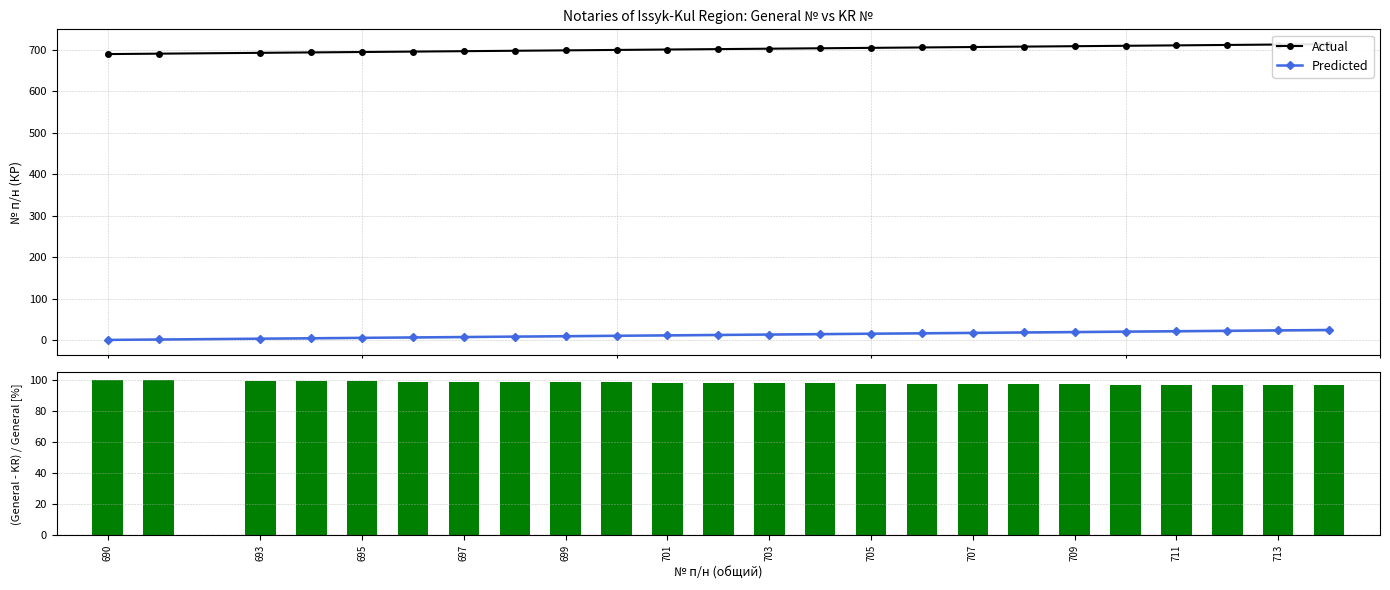

Reading left to right, transcribe all the data shown in this chart.

Actual: 690.0	691.0	693.0	694.0	695.0	696.0	697.0	698.0	699.0	700.0	701.0	702.0	703.0	704.0	705.0	706.0	707.0	708.0	709.0	710.0	711.0	712.0	713.0	714.0
Predicted: 1.0	2.0	4.0	5.0	6.0	7.0	8.0	9.0	10.0	11.0	12.0	13.0	14.0	15.0	16.0	17.0	18.0	19.0	20.0	21.0	22.0	23.0	24.0	25.0
(Actual-Predicted)/Actual: 99.9	99.7	99.4	99.3	99.1	99.0	98.9	98.7	98.6	98.4	98.3	98.1	98.0	97.9	97.7	97.6	97.5	97.3	97.2	97.0	96.9	96.8	96.6	96.5